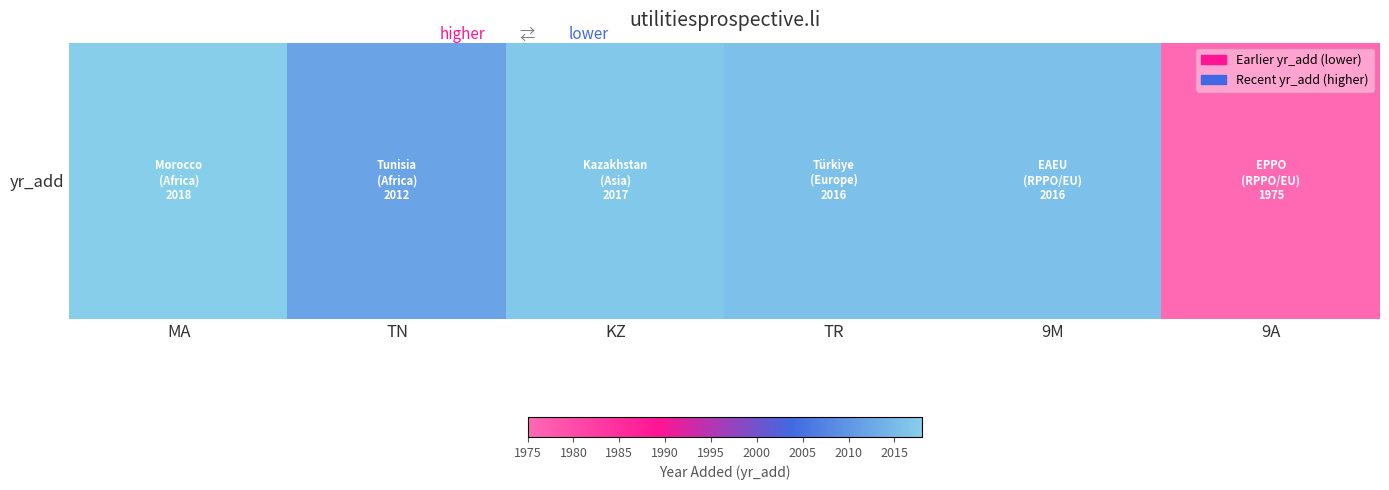

Reading left to right, list all the values displayed in this chart.

MA=2018	TN=2012	KZ=2017	TR=2016	9M=2016	9A=1975